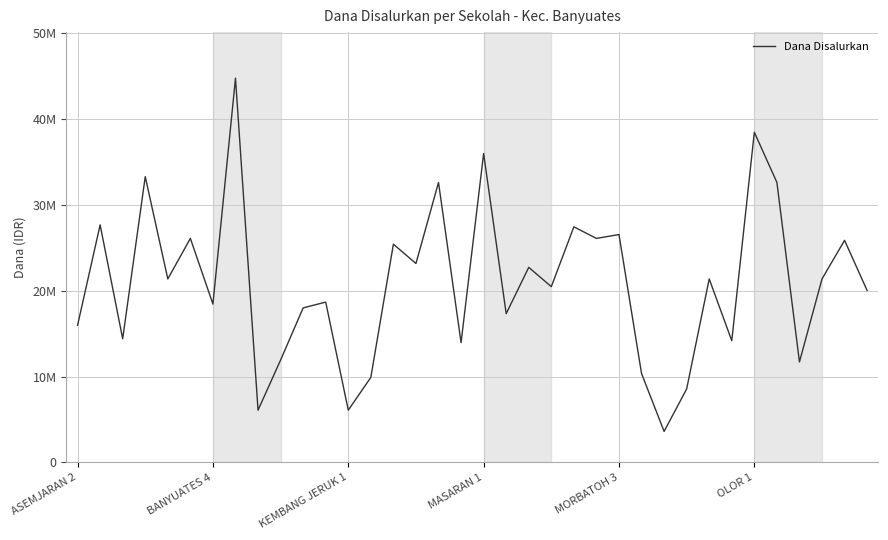

At which category does the chart reach its minimum across all series?

26